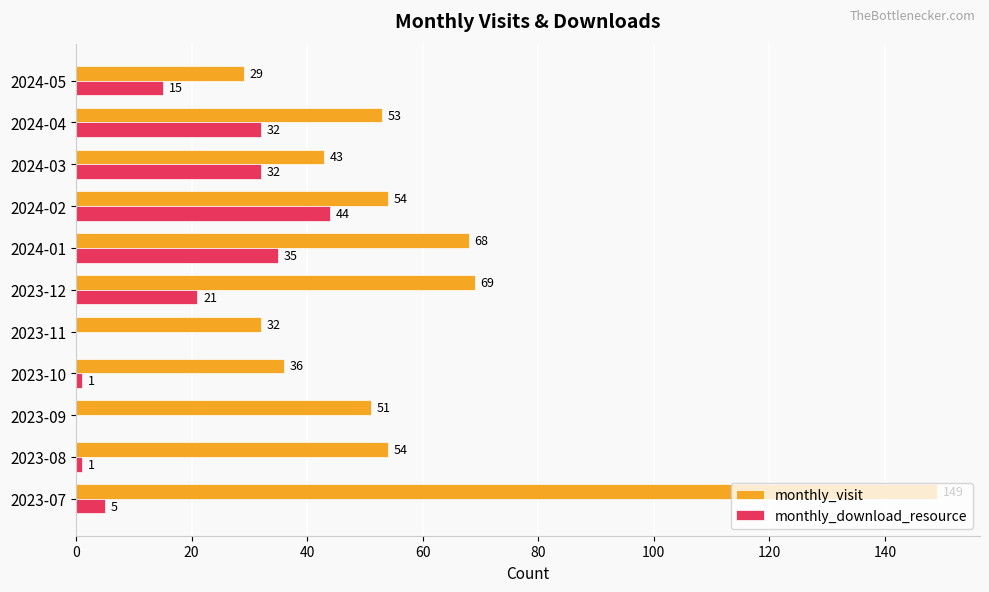

Between 2023-08 and 2023-09, which series saw the biggest shift?

monthly_visit